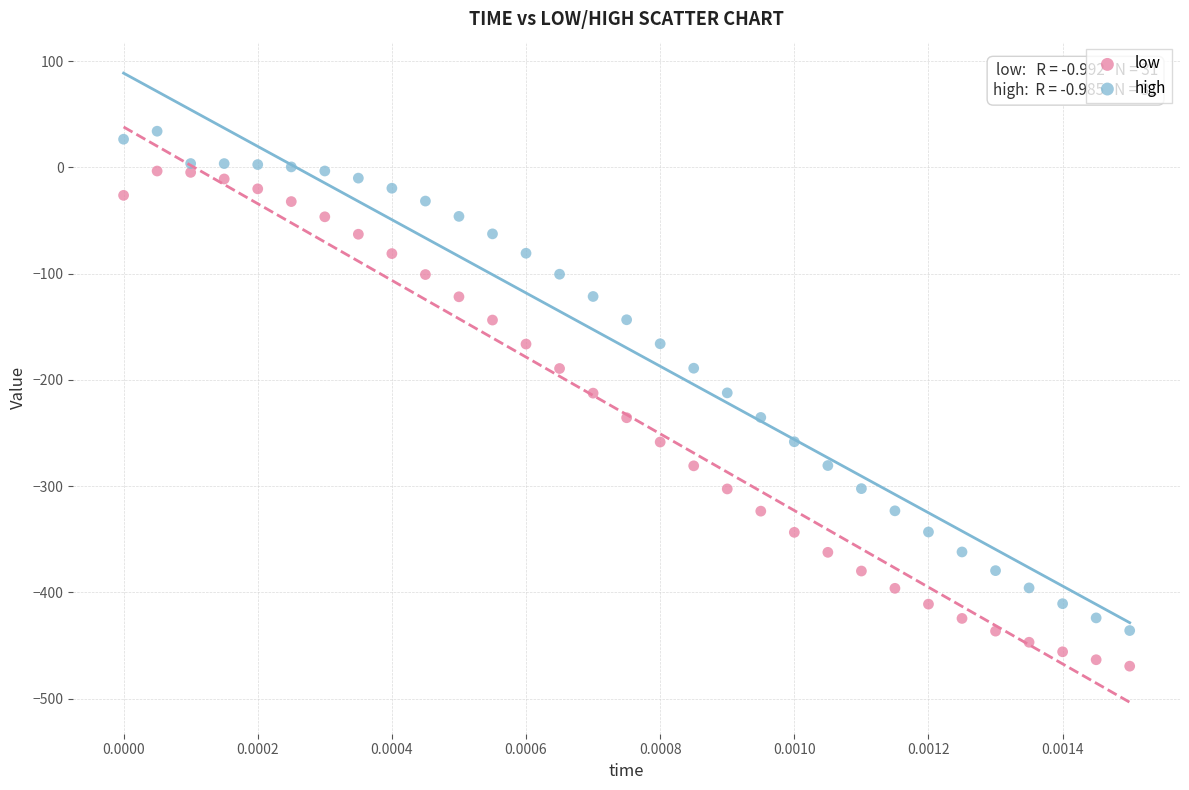

Which series contains the lowest Y value?

low